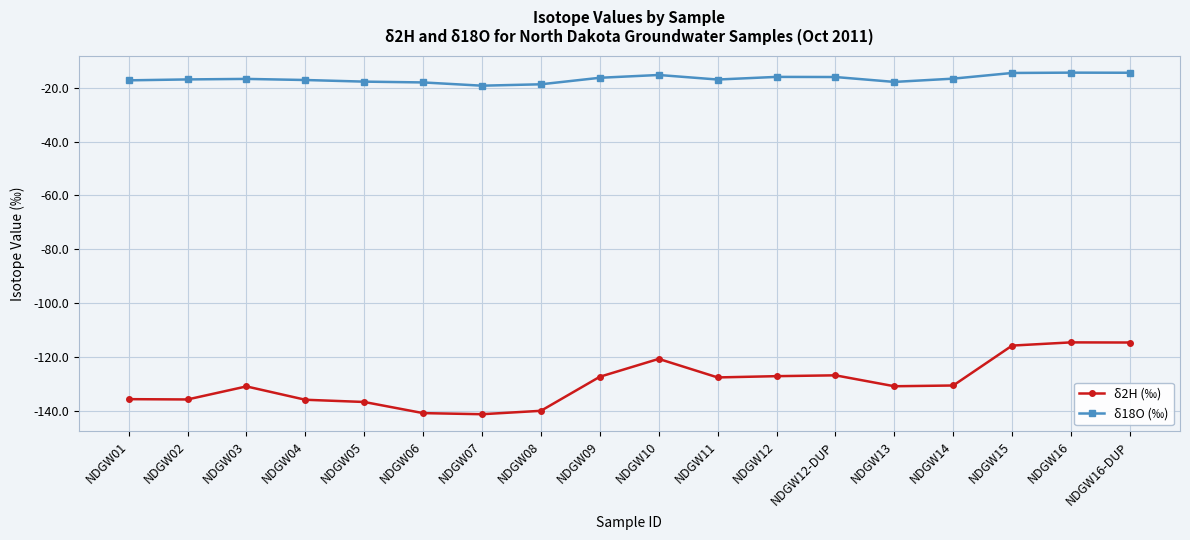

How many lines are shown in the chart?

2